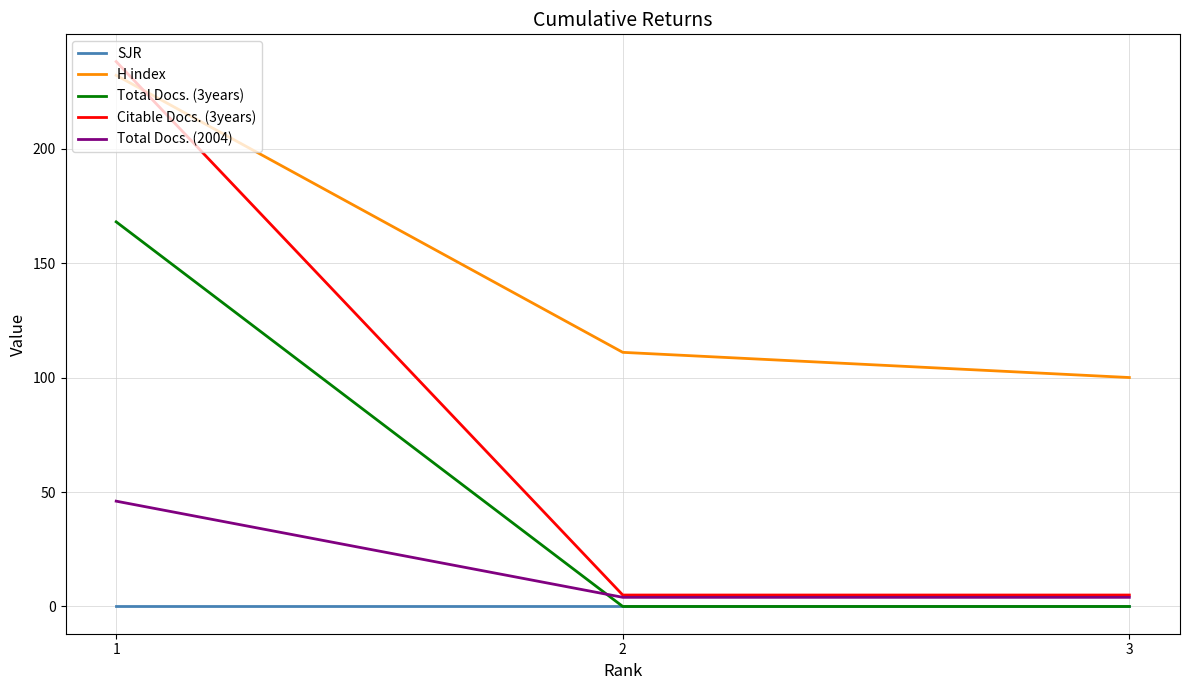

What is the difference between the maximum and minimum values in the H index series?

132